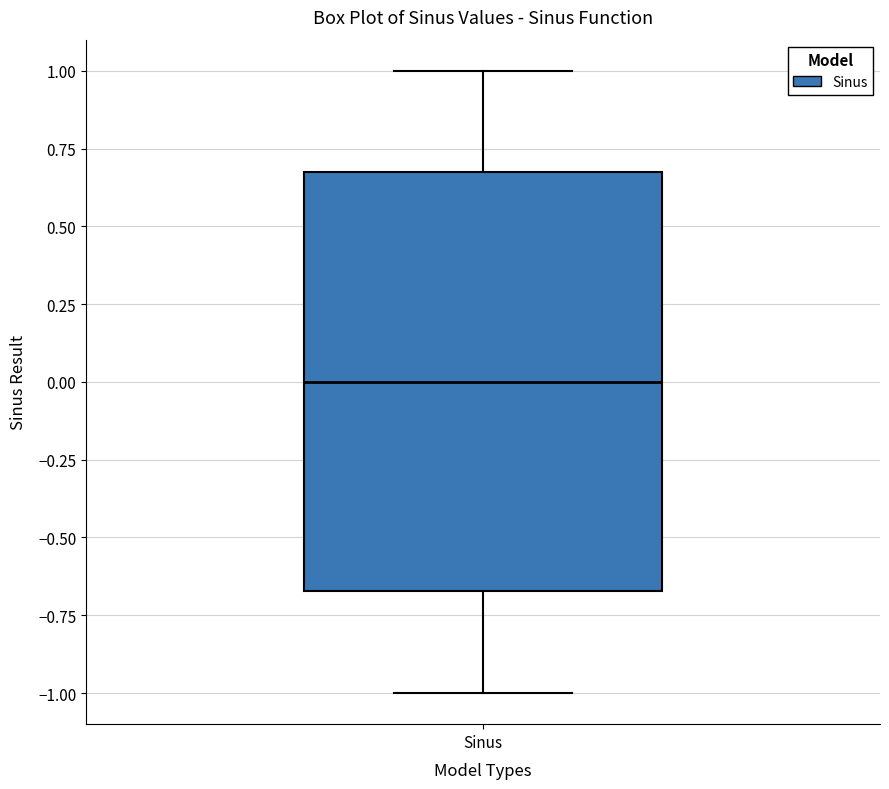

Where does the lower whisker of the box for Sinus end on the y-axis? The values are not printed on the chart, so give them approximately, as read against the axis.

-1.00